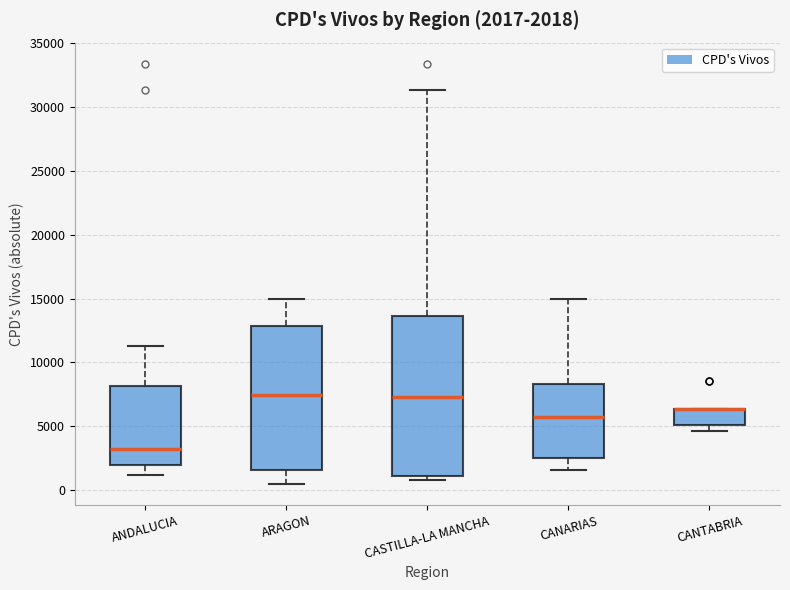

Comparing the boxes themselves (not the whiskers), which one is the tallest?

CASTILLA-LA MANCHA